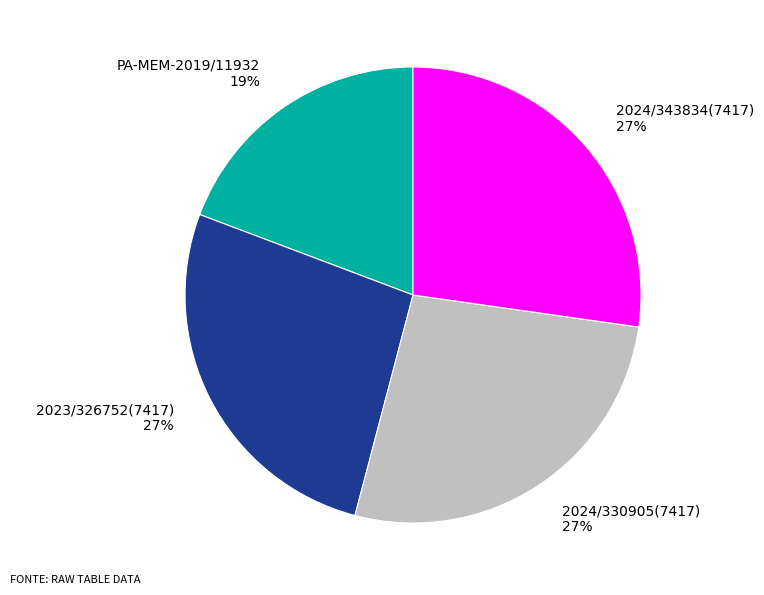

What percentage is the PA-MEM-2019/11932 slice, to the nearest percent?

19%